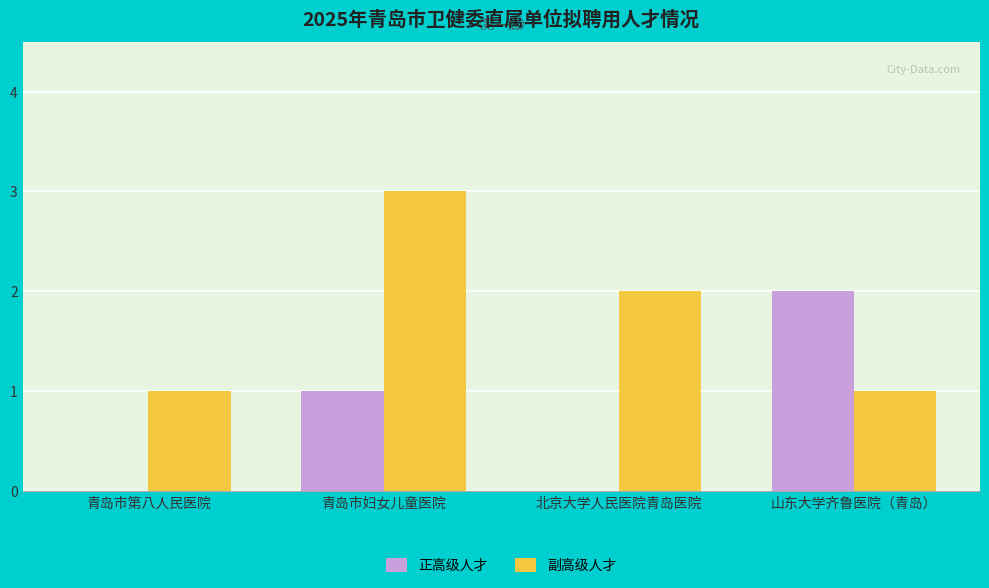

At which category is the sum across all series the highest?

青岛市妇女儿童医院